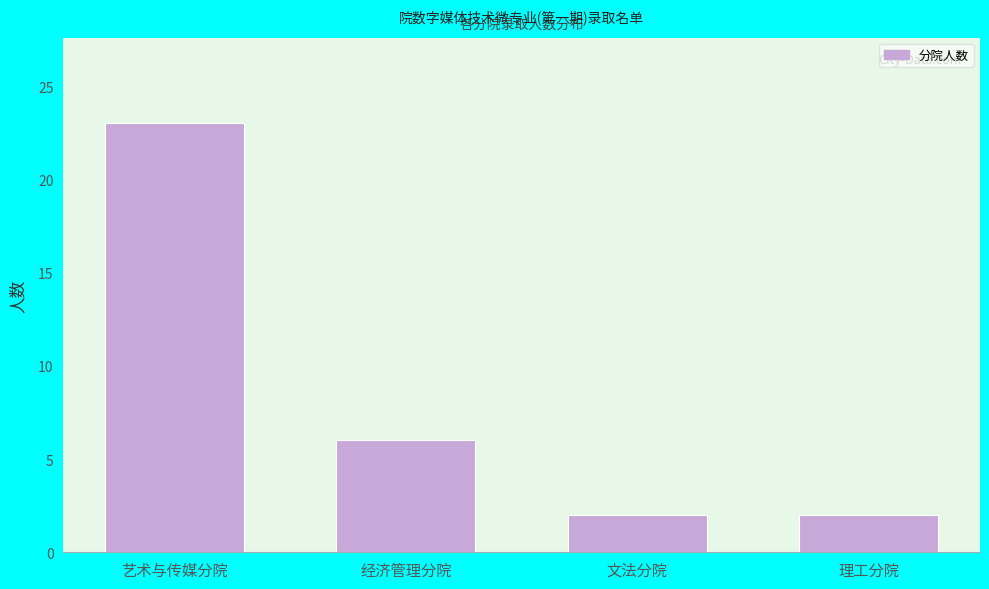

Reading right to left, what are all the values shown in this chart?

理工分院=2	文法分院=2	经济管理分院=6	艺术与传媒分院=23